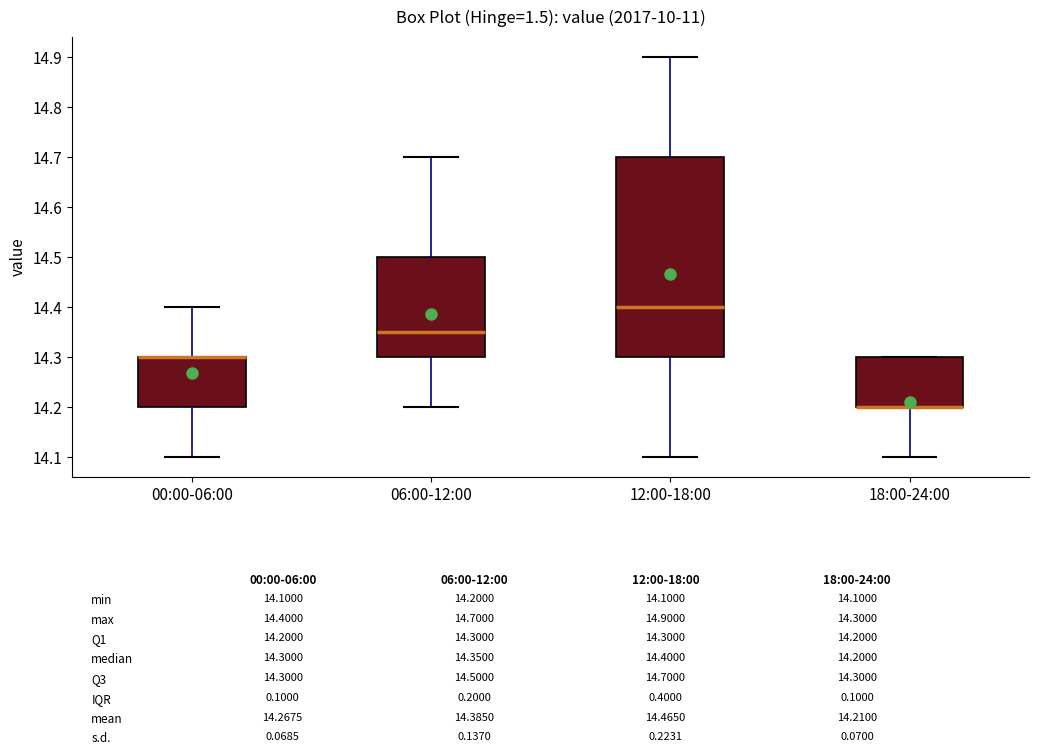

Which box is the tallest, from its lower edge to its upper edge?

12:00-18:00